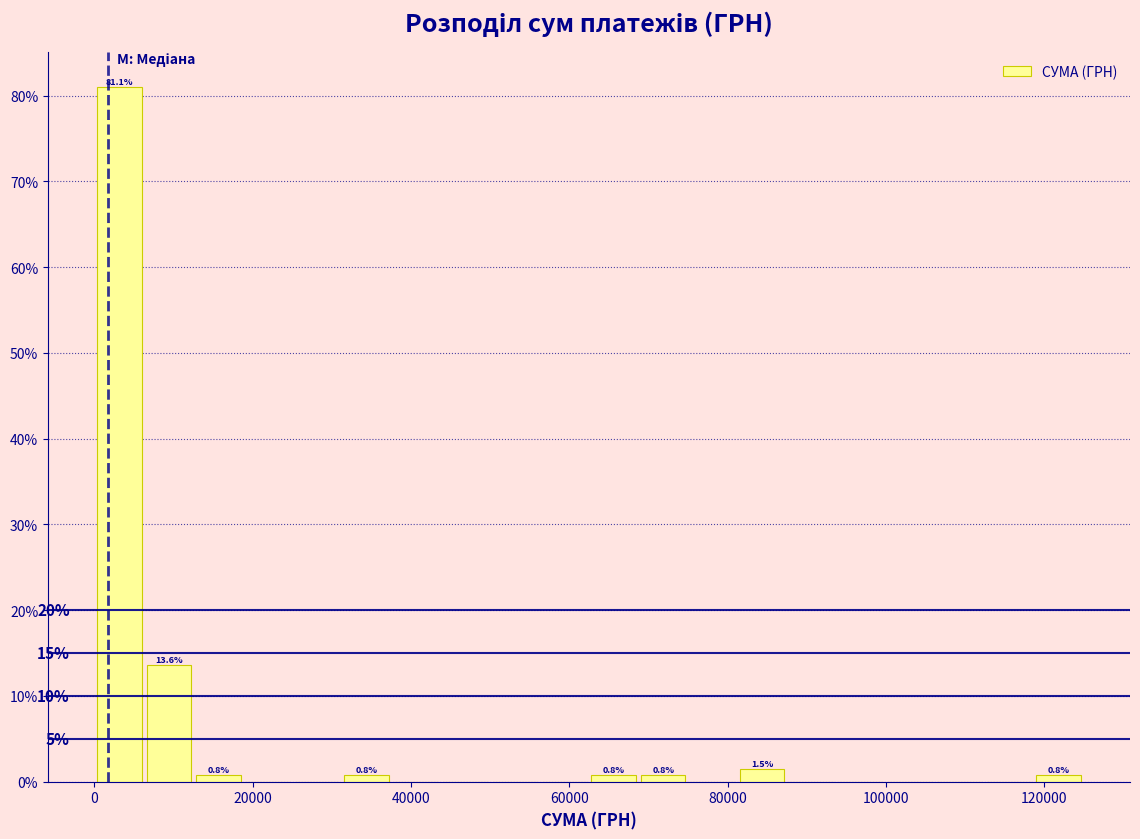

Around what value on the x-axis is the tallest bar? Give the approximate position of its centre, as read against the axis.

4000